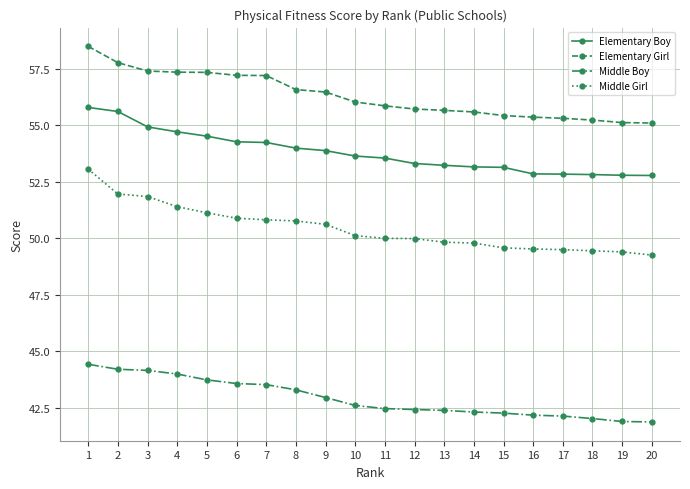

What is the sum of the Middle Girl values at 9 and 18?

100.1